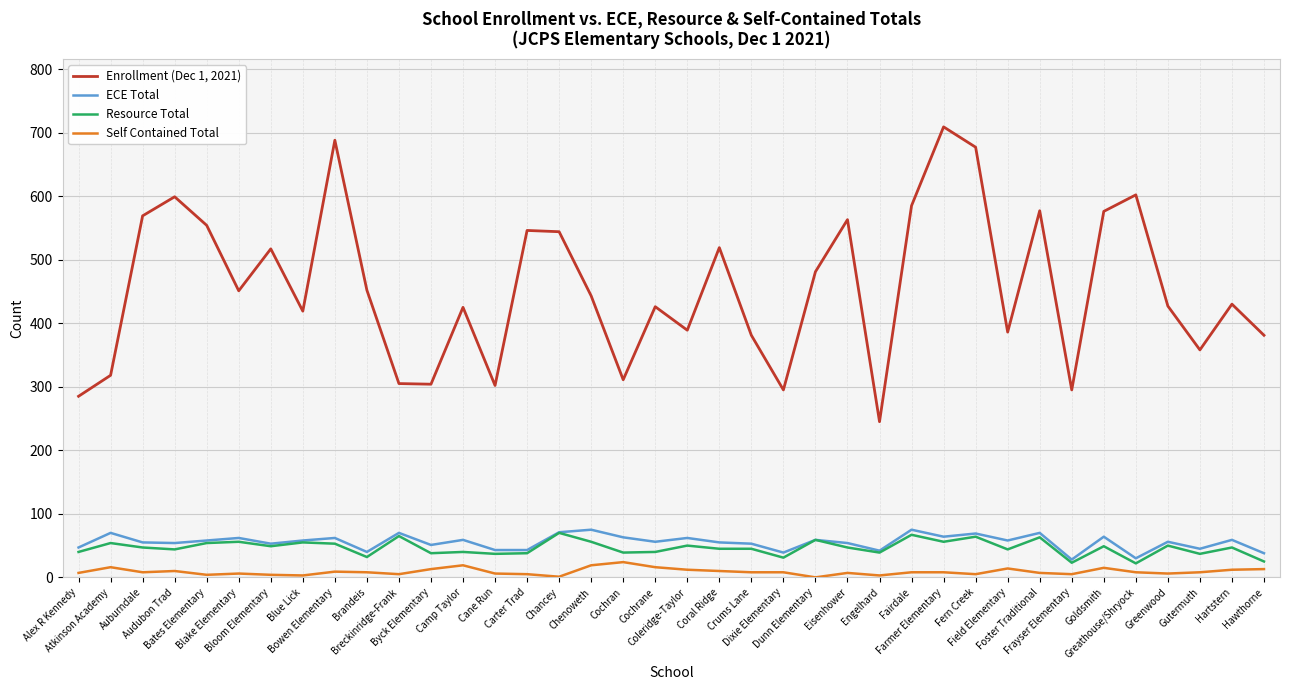

True or false: Enrollment (Dec 1, 2021) and Self Contained Total intersect in this chart.

False